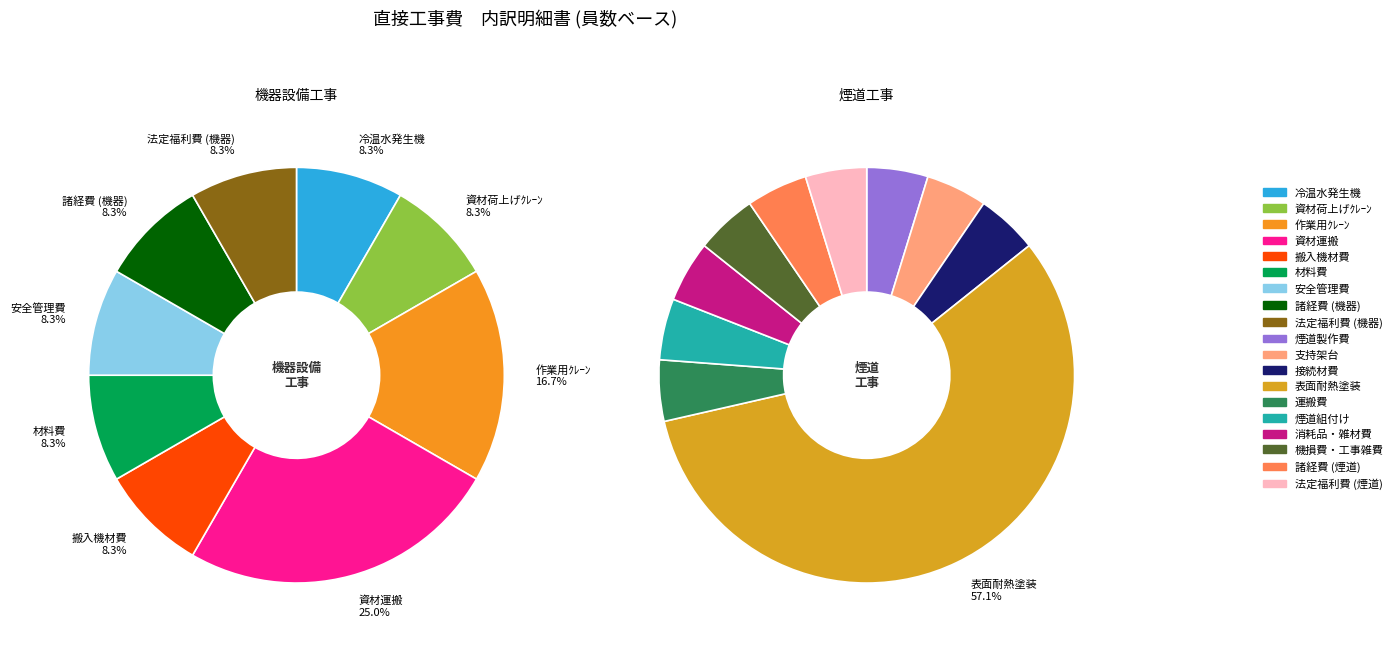

True or false: 資材運搬 accounts for 16% of the total.

False